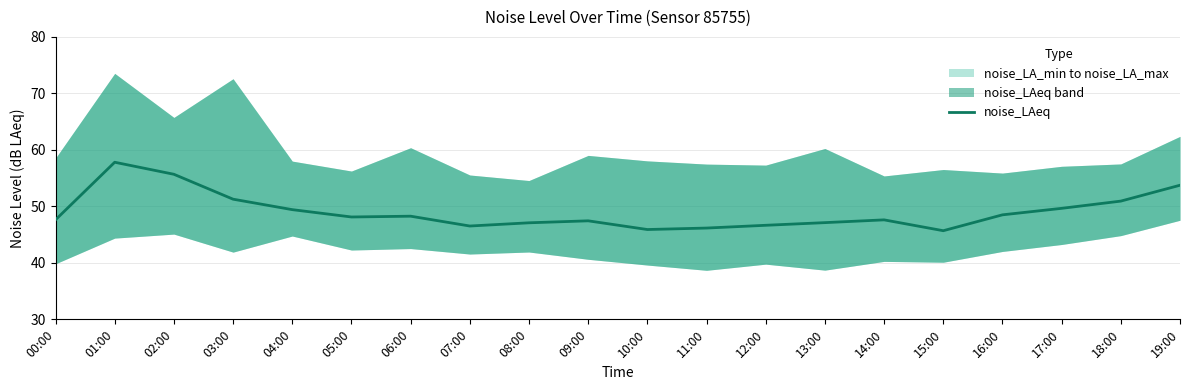

Is this an area chart (filled region under the line)?

No